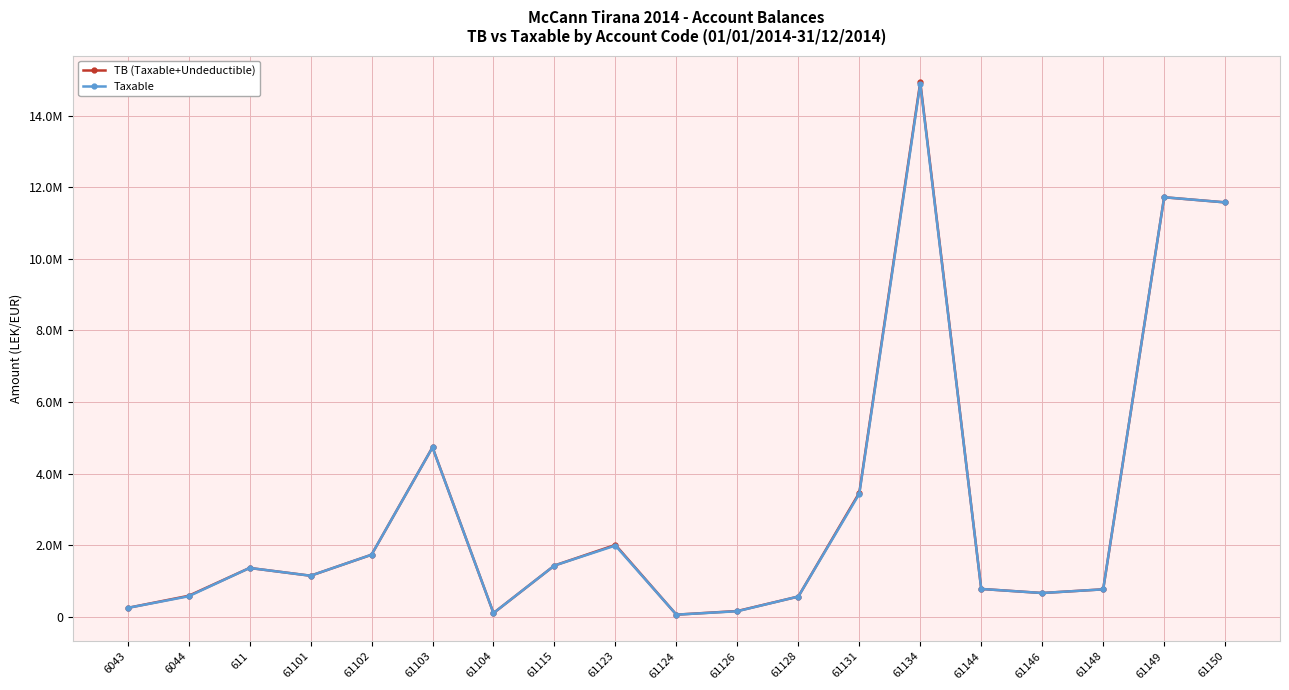

What is the sum of the TB (Taxable+Undeductible) values at 61131 and 61134?

18397147.2